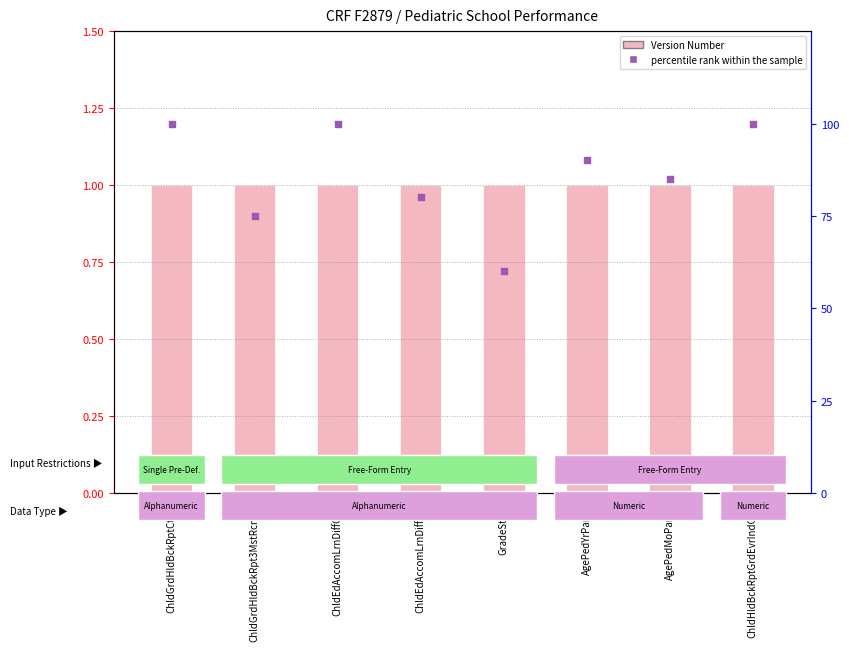

Which series contains the lowest Y value?

Version Number